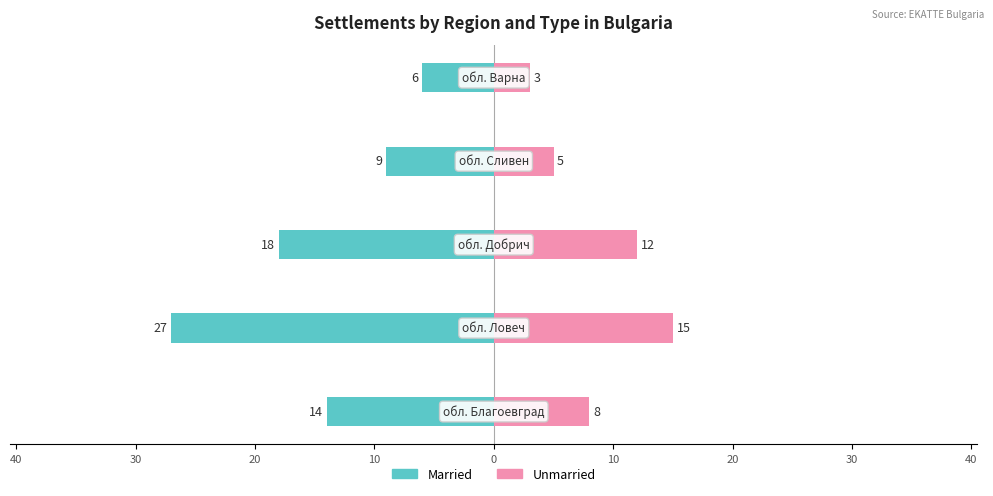

How many bars are there in total?

10